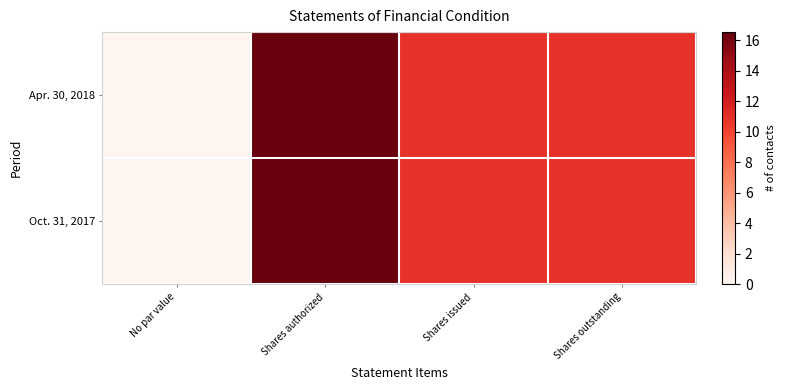

Which series has the widest spread of values?

Apr. 30, 2018